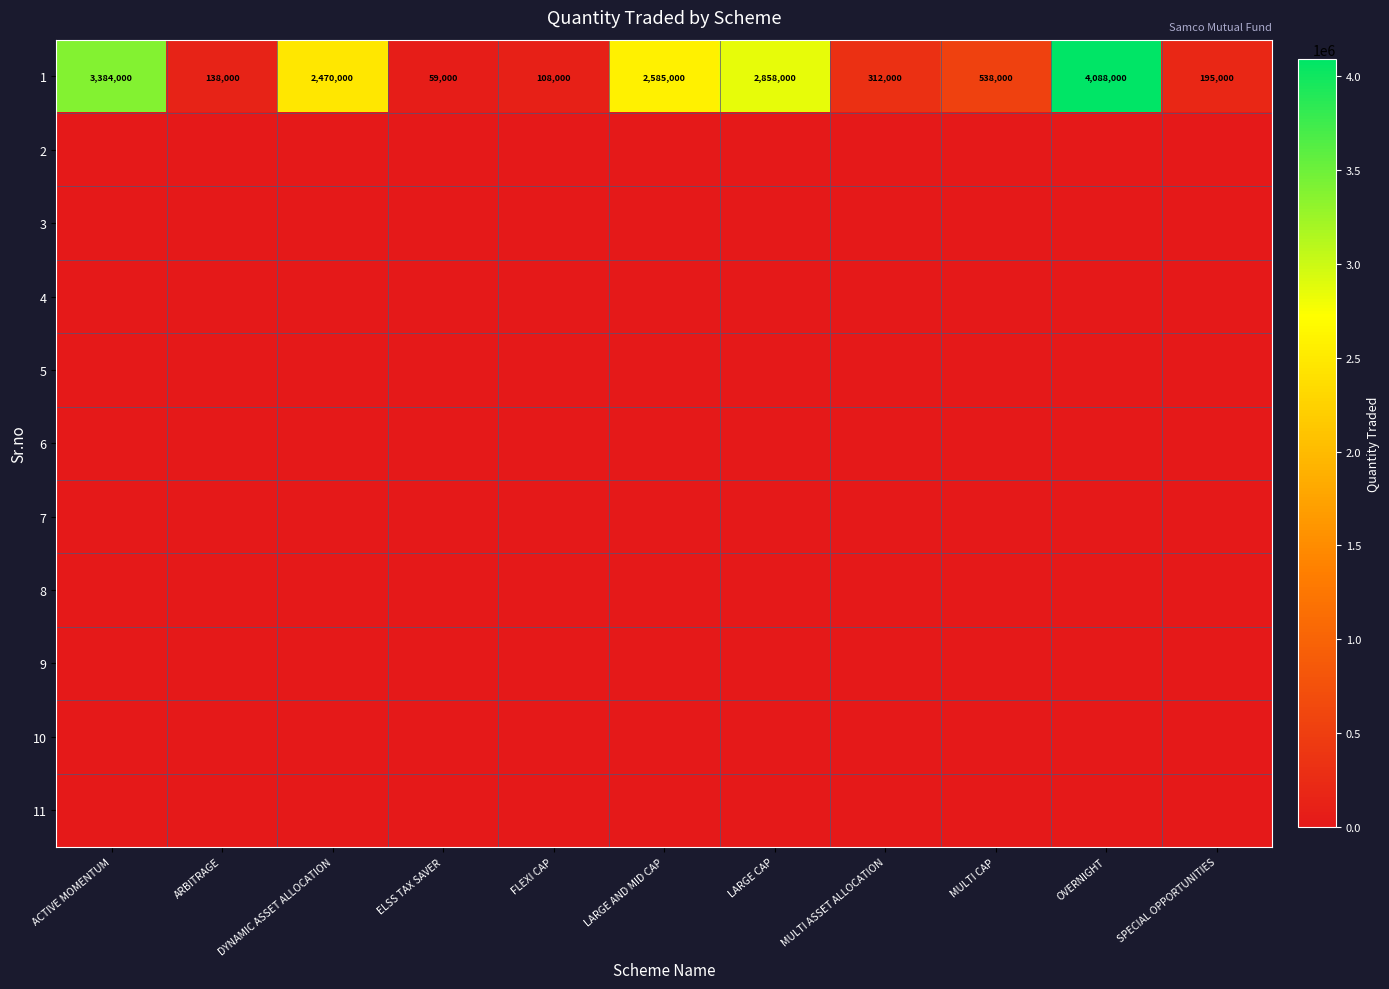

At which label does 1 reach its peak?

OVERNIGHT